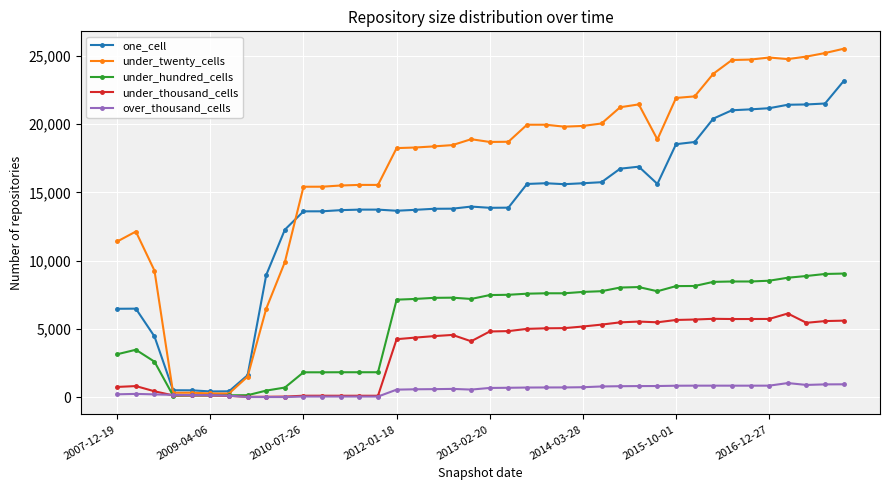

Which series has the largest range (max minus min)?

under_twenty_cells